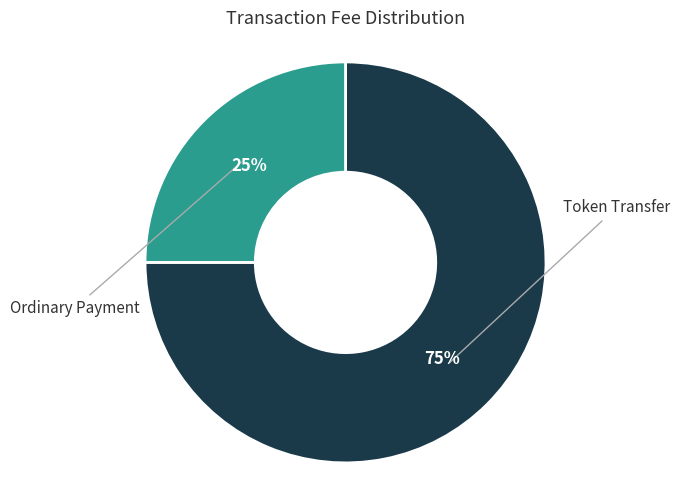

To the nearest percent, what is the difference between the largest and smallest slice percentages?

50%